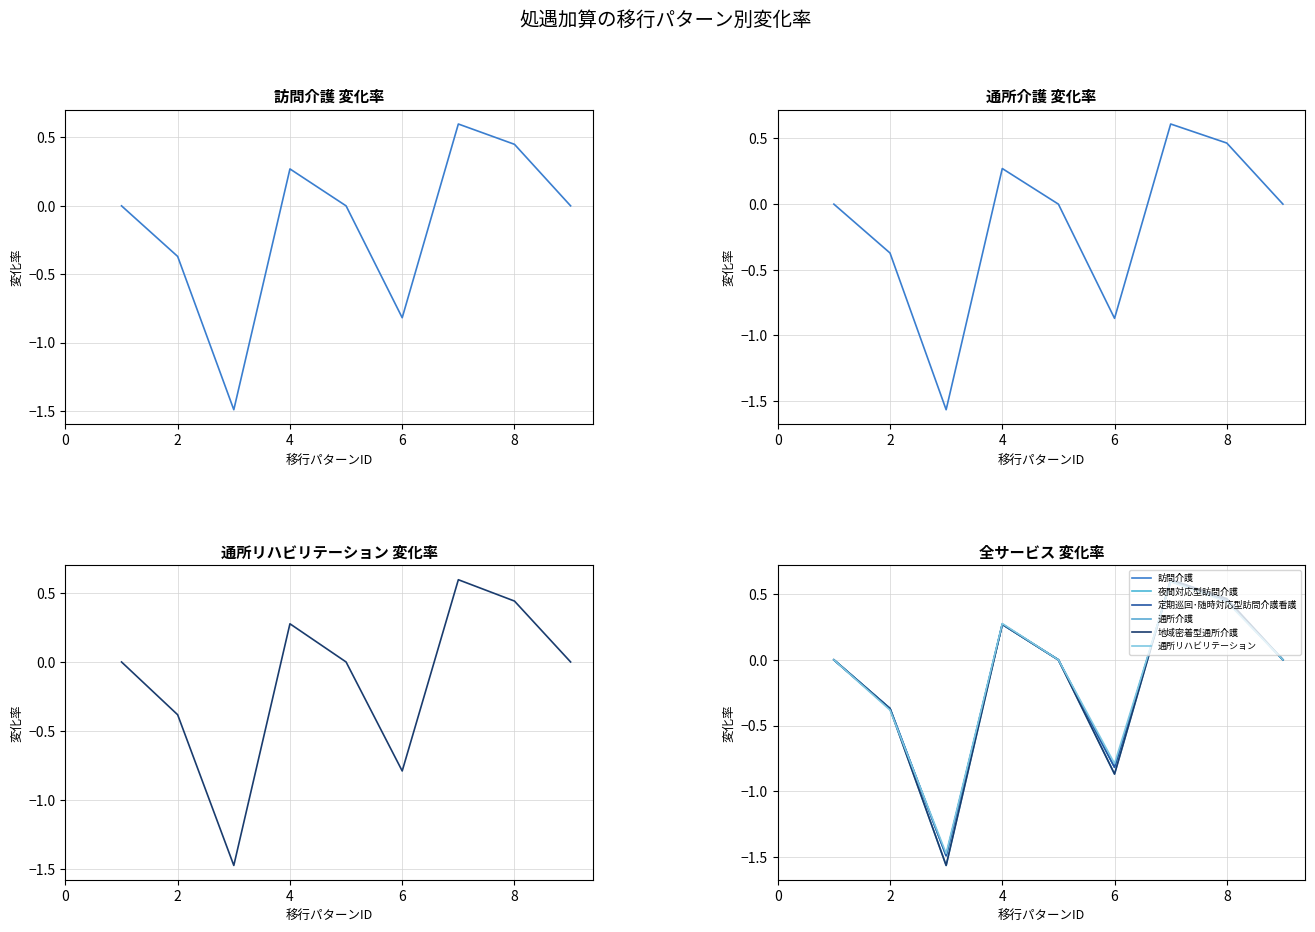

Count the number of categories in the chart.

9